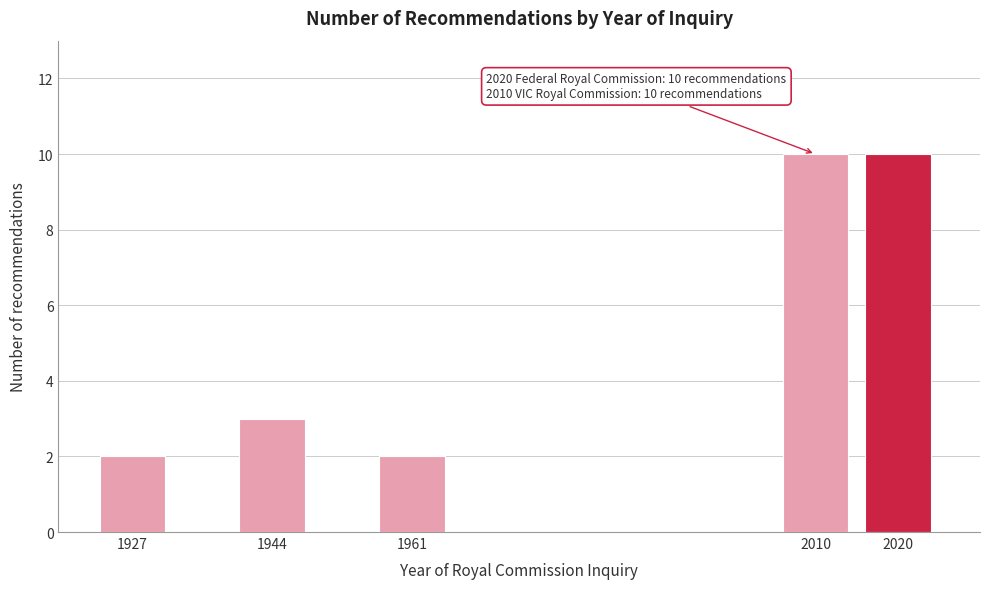

Reading left to right, what are all the values shown in this chart?

1927=2	1944=3	1961=2	2010=10	2020=10